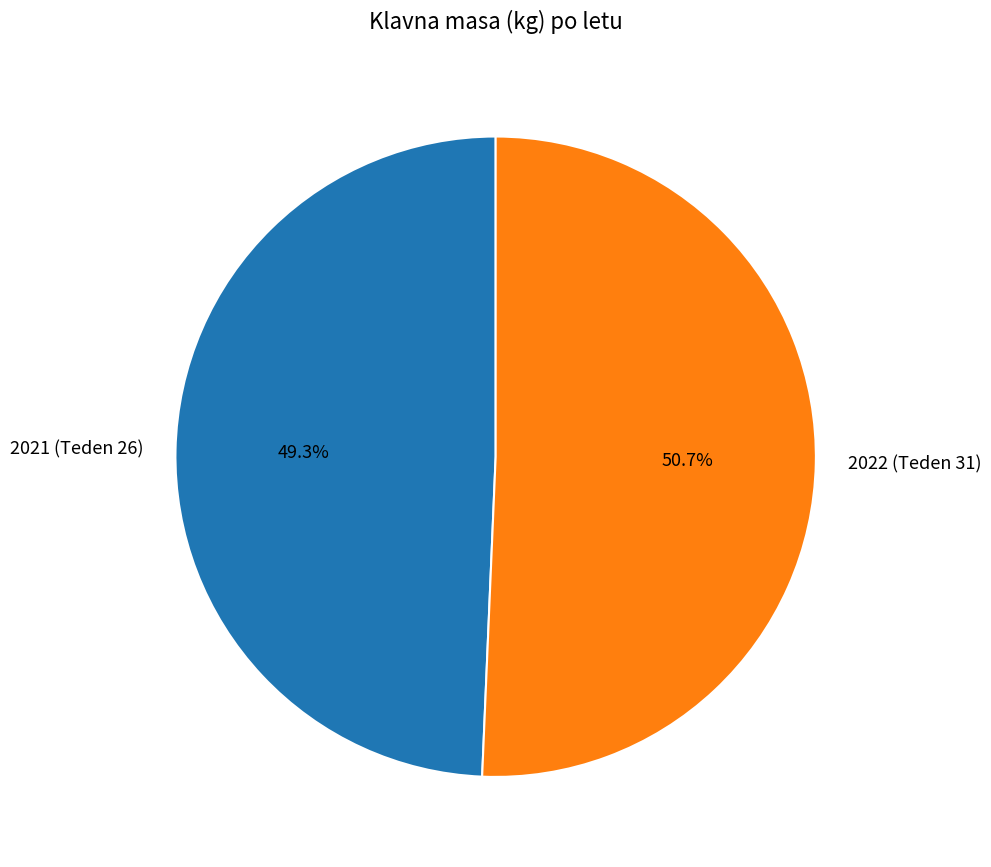

To the nearest percent, what percentage of the pie is 2021 (Teden 26)?

49%